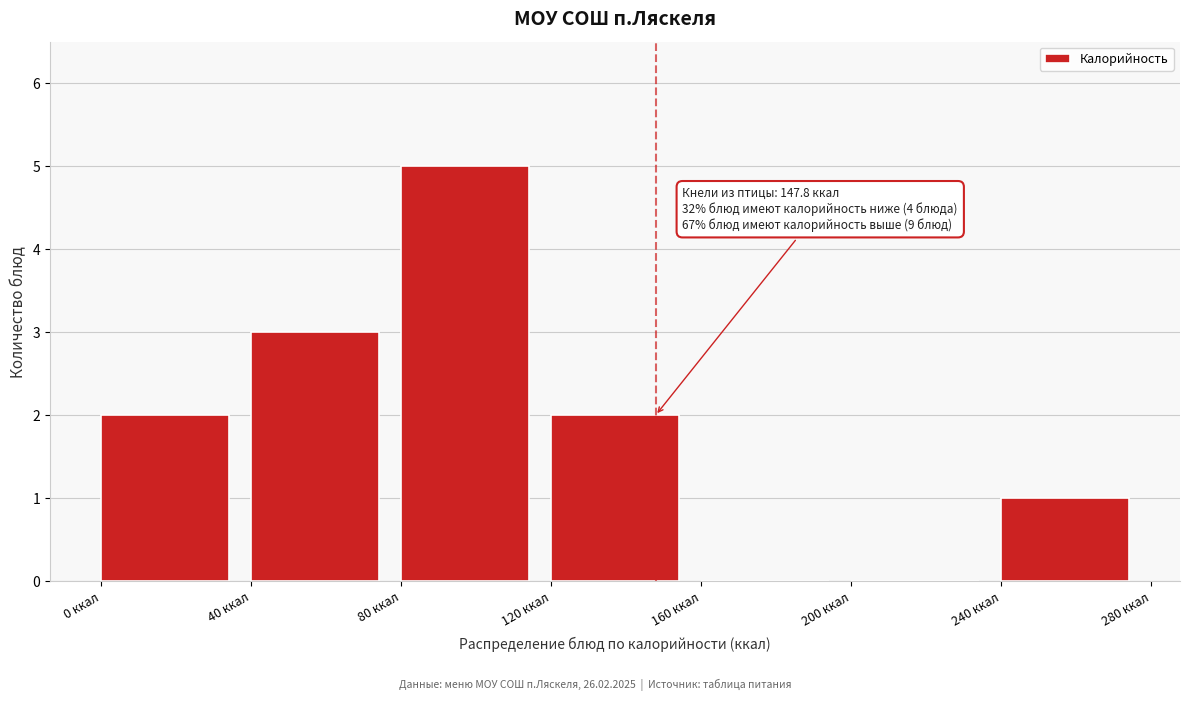

Over which range of the x-axis is the bar tallest?

80 to 120